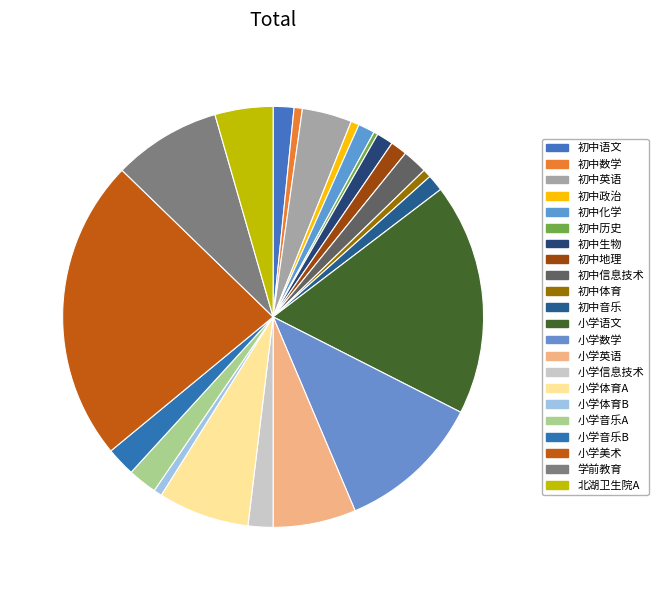

Count the number of slices in the pie.

22